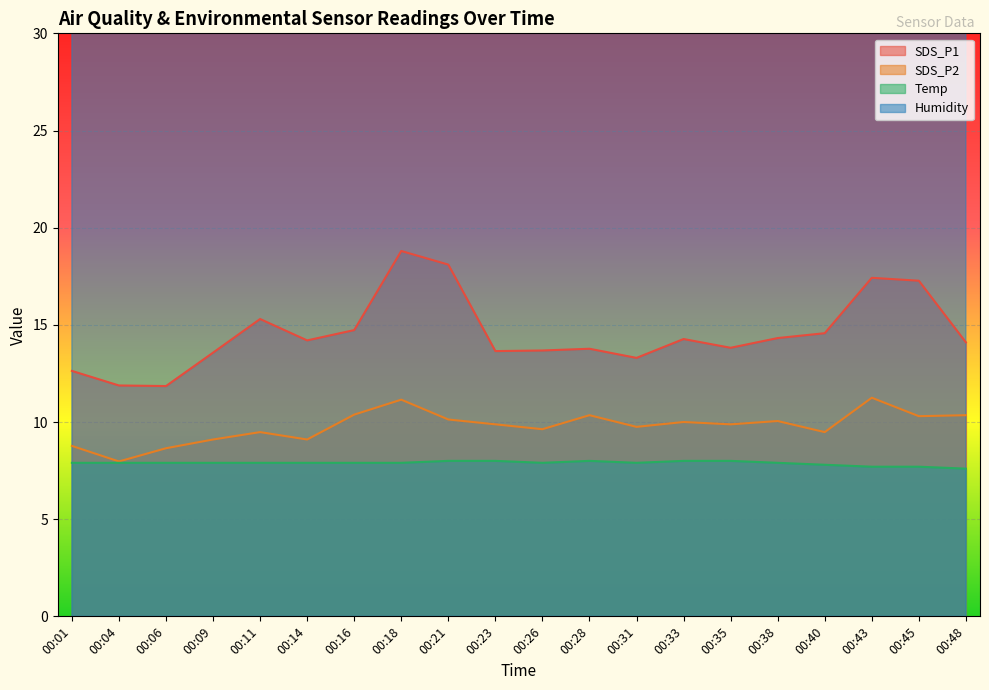

List the labels in order of SDS_P1 value, smallest first.

00:06, 00:04, 00:01, 00:31, 00:09, 00:23, 00:26, 00:28, 00:35, 00:48, 00:14, 00:33, 00:38, 00:40, 00:16, 00:11, 00:45, 00:43, 00:21, 00:18